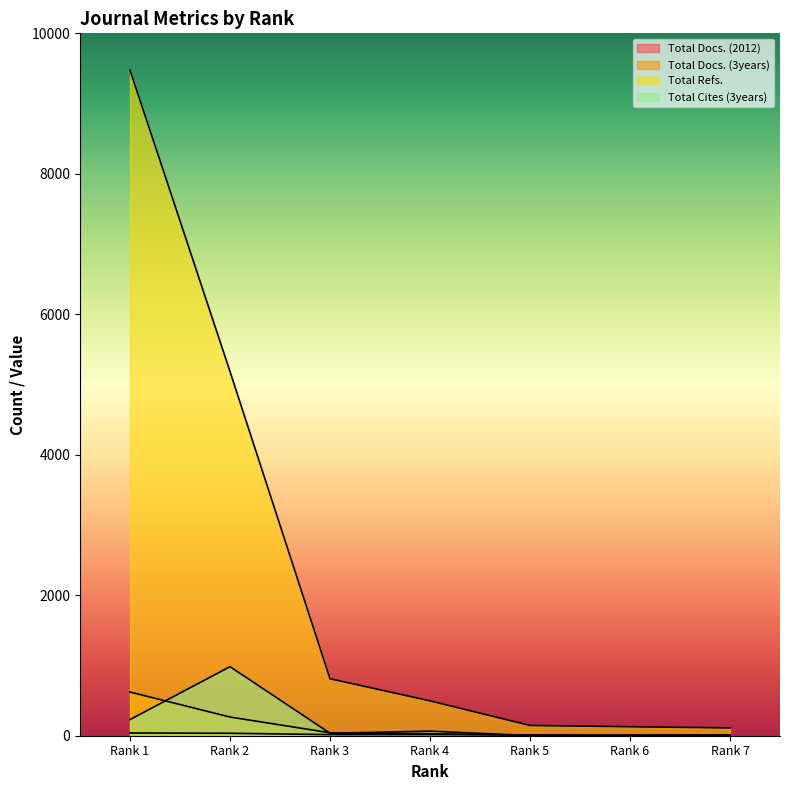

Which label corresponds to the smallest value in the chart?

Rank 5